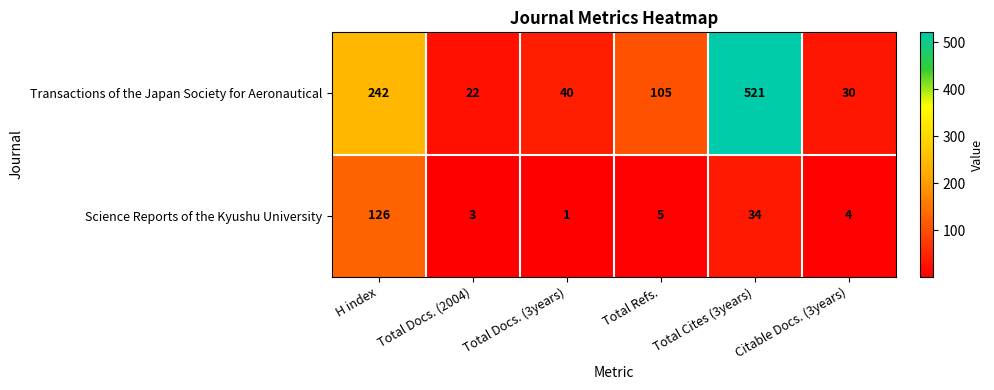

List the series in order of their overall mean, lowest first.

Science Reports of the Kyushu University, Transactions of the Japan Society for Aeronautical